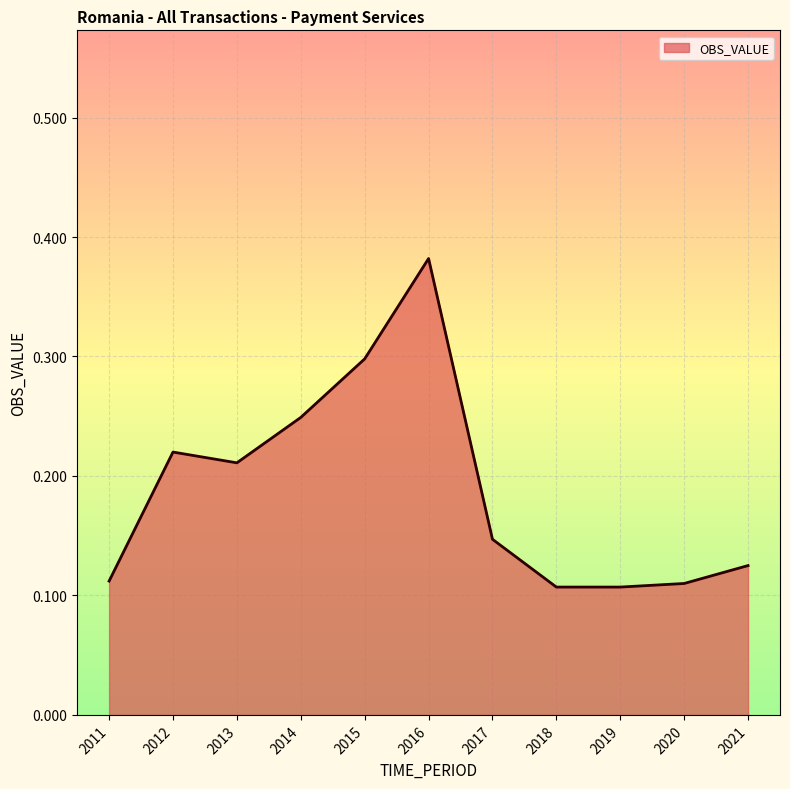

Where is the first local minimum?

2013